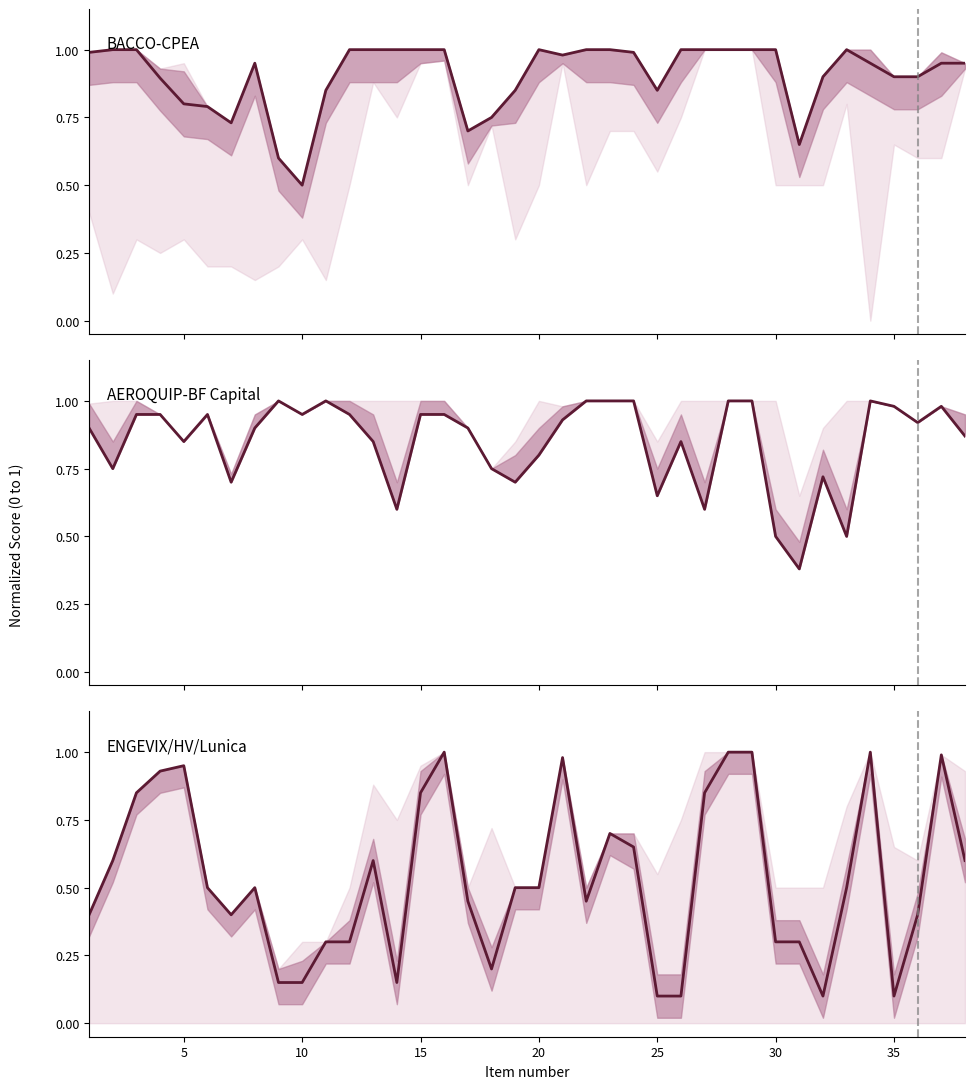

Reading left to right, what are all the values shown in this chart?

BACCO-CPEA (col_10): 1.0	1.0	1.0	0.9	0.8	0.8	0.7	0.9	0.6	0.5	0.8	1.0	1.0	1.0	1.0	1.0	0.7	0.8	0.8	1.0	1.0	1.0	1.0	1.0	0.8	1.0	1.0	1.0	1.0	1.0	0.7	0.9	1.0	0.9	0.9	0.9	0.9	0.9
AEROQUIP-BF (col_15): 0.9	0.8	0.9	0.9	0.8	0.9	0.7	0.9	1.0	0.9	1.0	0.9	0.8	0.6	0.9	0.9	0.9	0.8	0.7	0.8	0.9	1.0	1.0	1.0	0.7	0.8	0.6	1.0	1.0	0.5	0.4	0.7	0.5	1.0	1.0	0.9	1.0	0.9
ENGEVIX-HV (col_40): 0.4	0.6	0.8	0.9	0.9	0.5	0.4	0.5	0.1	0.1	0.3	0.3	0.6	0.1	0.8	1.0	0.5	0.2	0.5	0.5	1.0	0.5	0.7	0.7	0.1	0.1	0.8	1.0	1.0	0.3	0.3	0.1	0.5	1.0	0.1	0.4	1.0	0.6